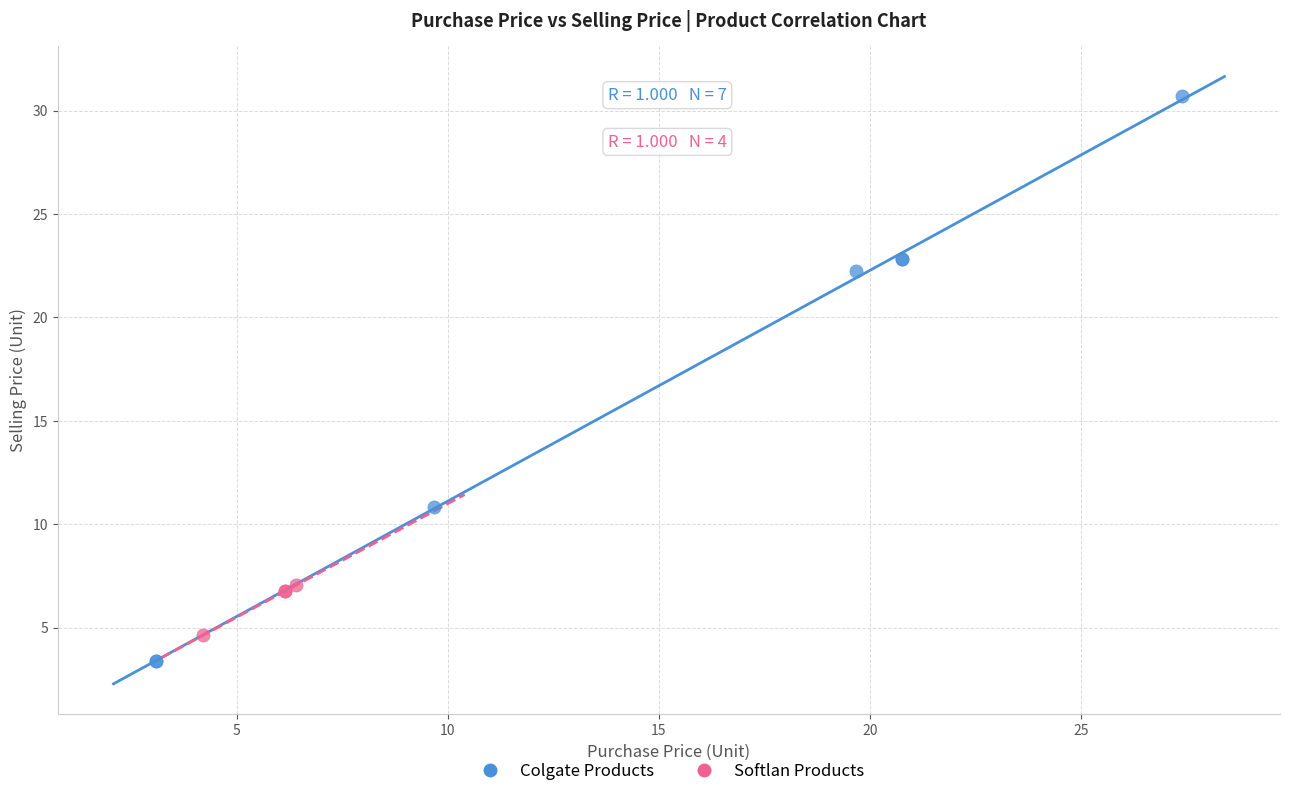

Which series reaches the maximum Y coordinate?

Colgate Products